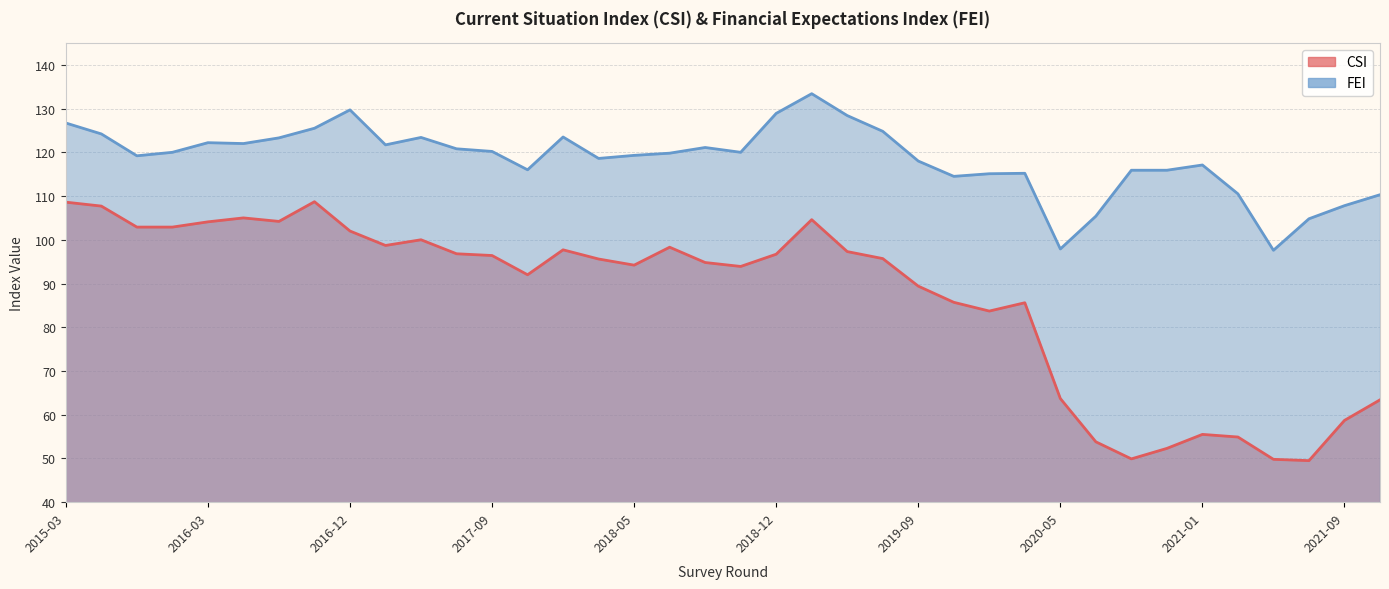

What is the value of the FEI point at the 18th from the left?

119.8